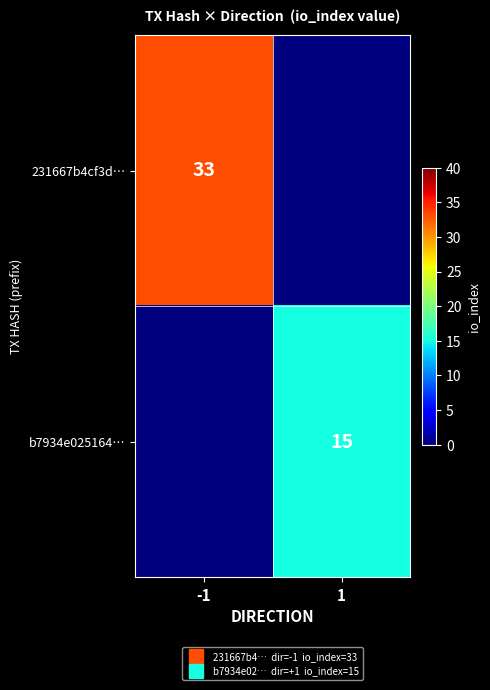

What is the difference between the 231667b4cf3d… values at -1 and 1?

33